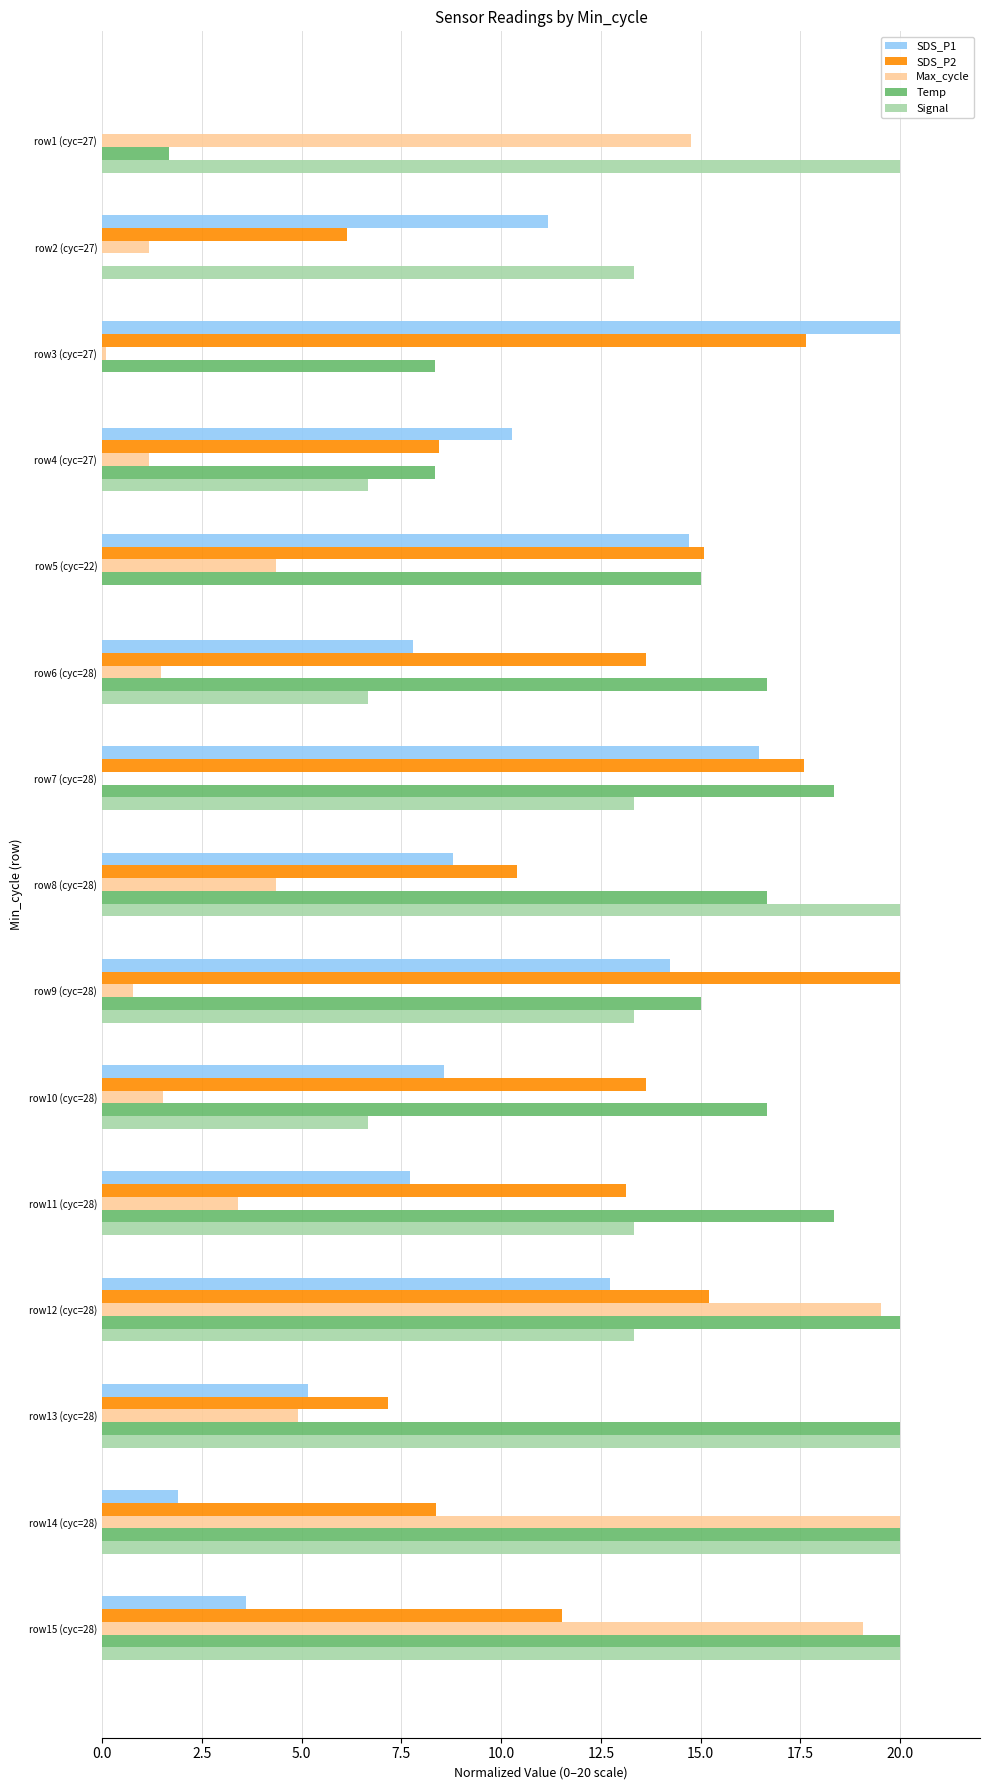

The SDS_P2 series shows 15.1 at row5 (cyc=22). True or false?

True